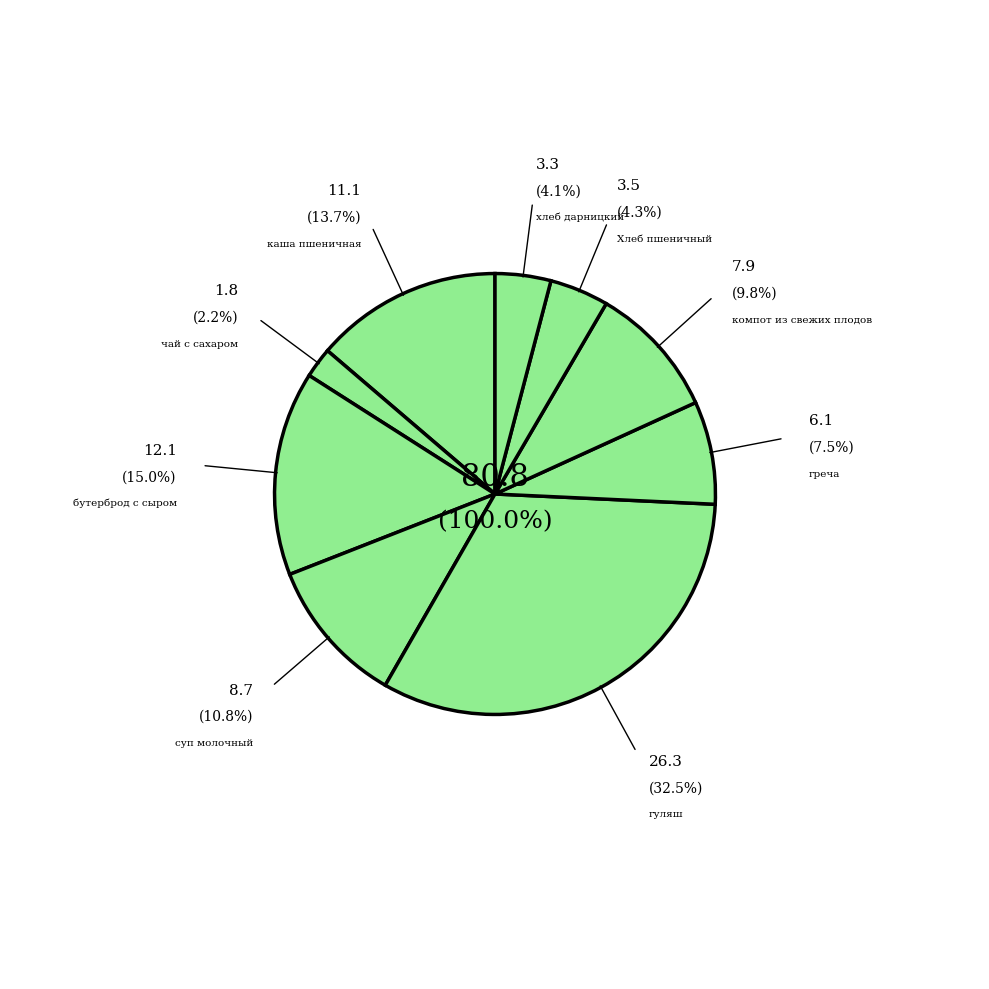

To the nearest percent, what is the average slice percentage?

11%